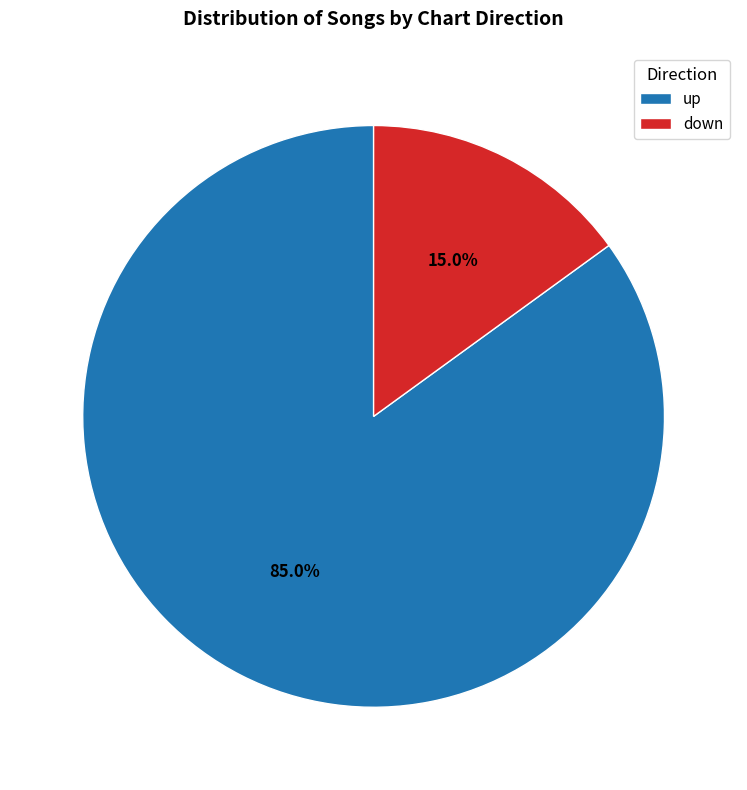

Which category has the biggest portion of the pie?

up